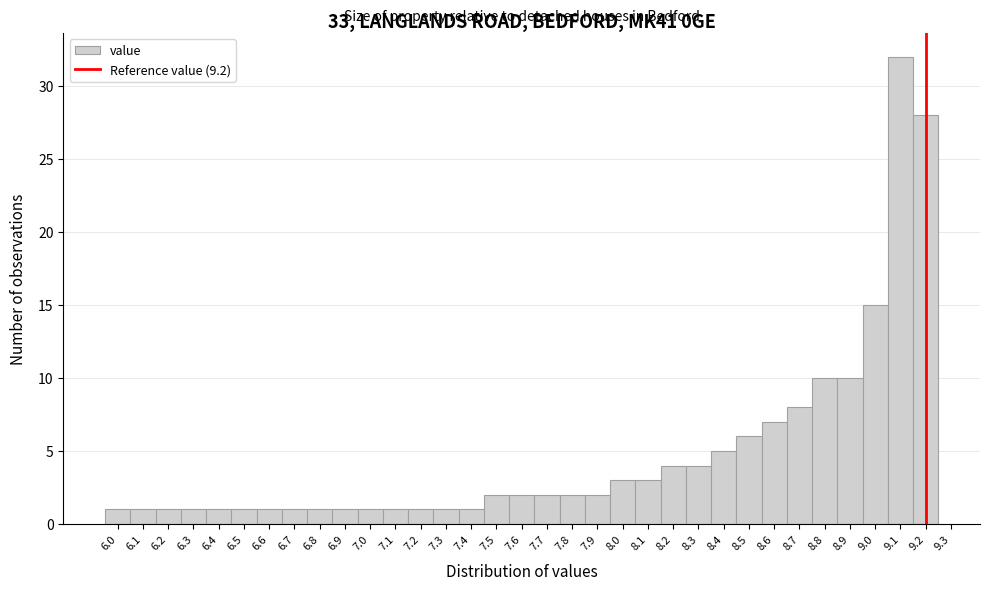

Over which range of the x-axis is the bar tallest?

9.05 to 9.15